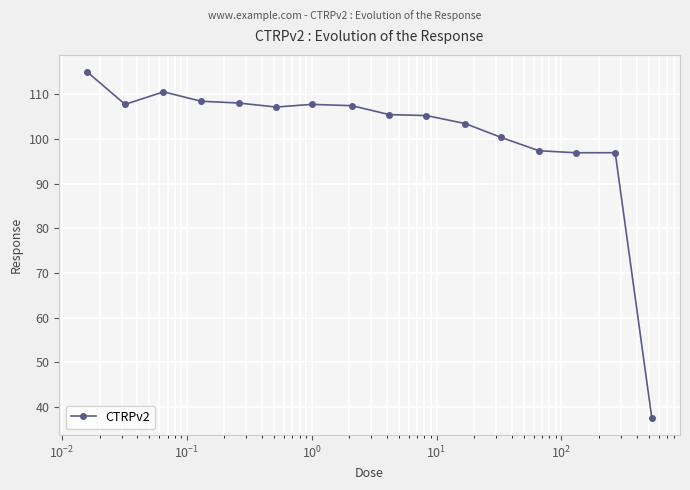

How many distinct data groups are displayed?

1